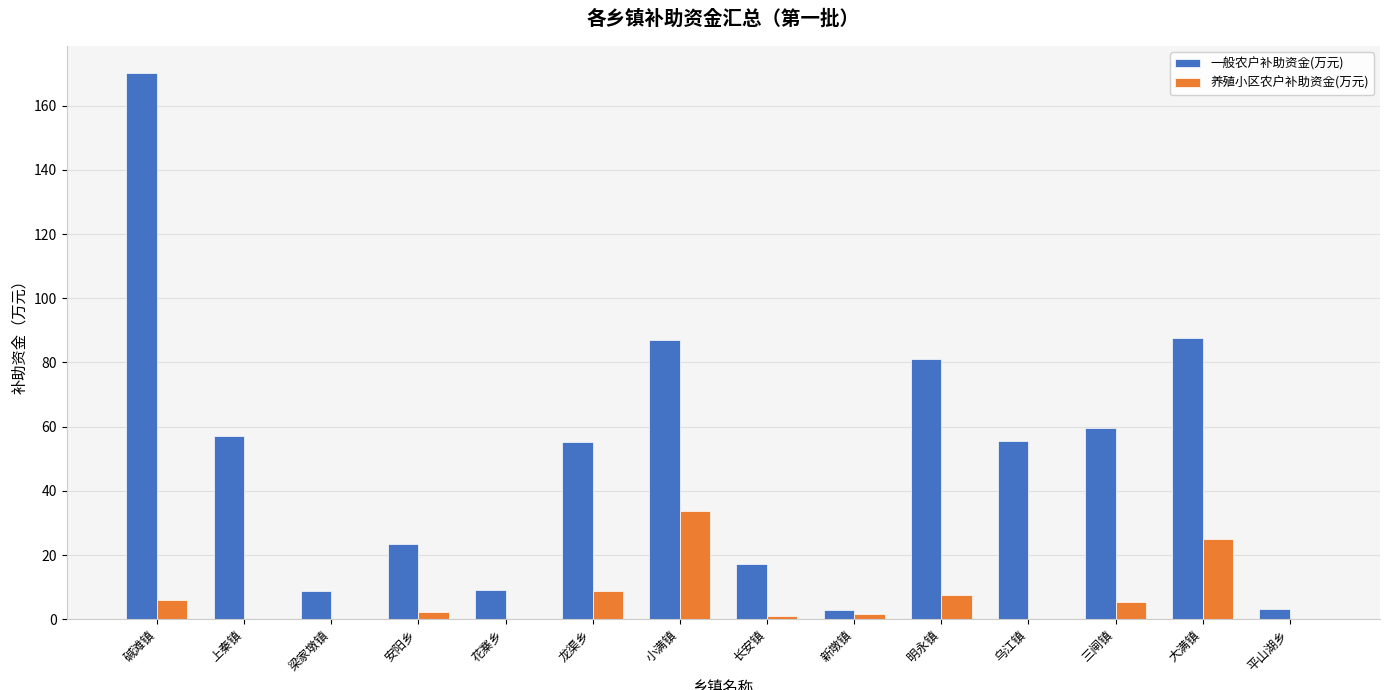

Is it true that 一般农户补助资金(万元) equals 55.3 at 龙渠乡?

True